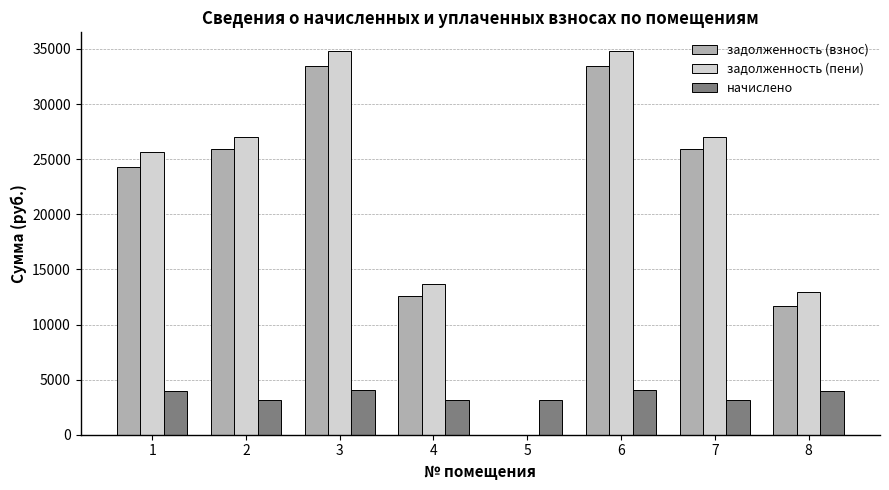

What is the difference between the задолженность (пени) values at 8 and 1?

12631.1